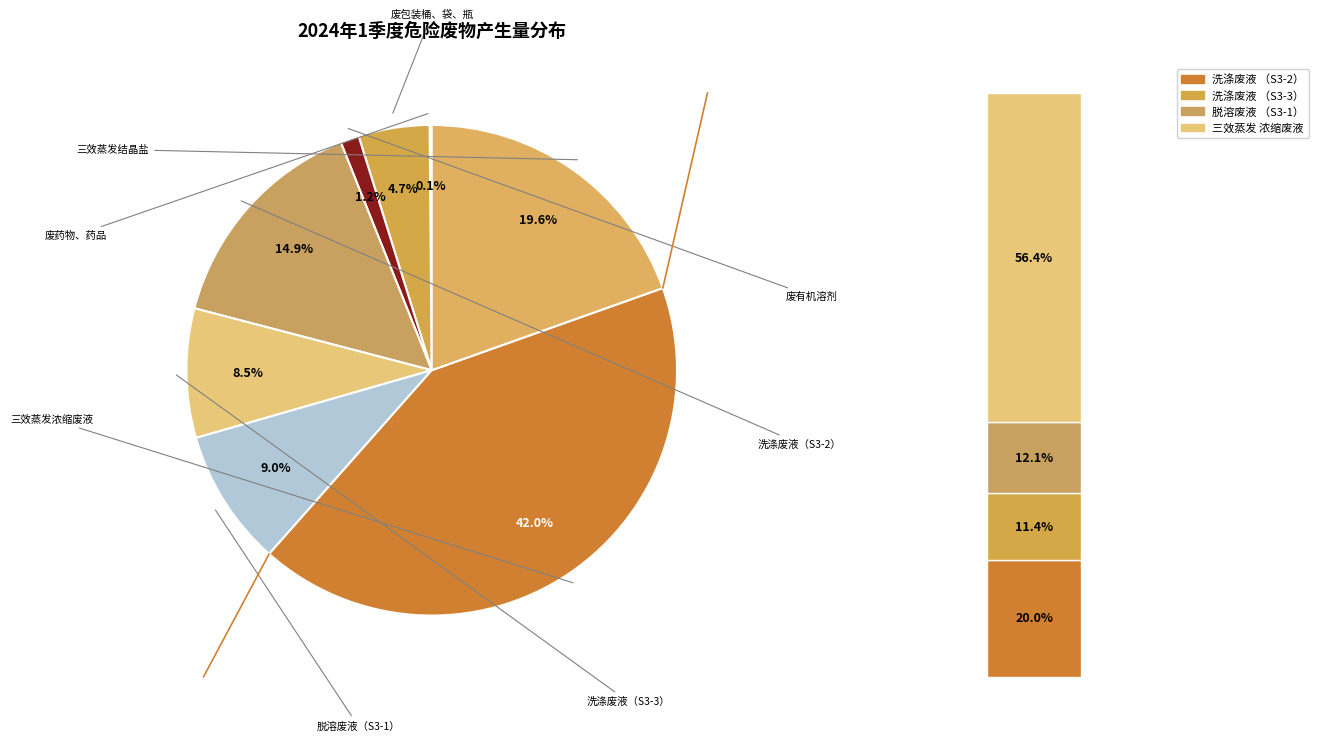

True or false: 脱溶废液（S3-1） accounts for 14% of the total.

False